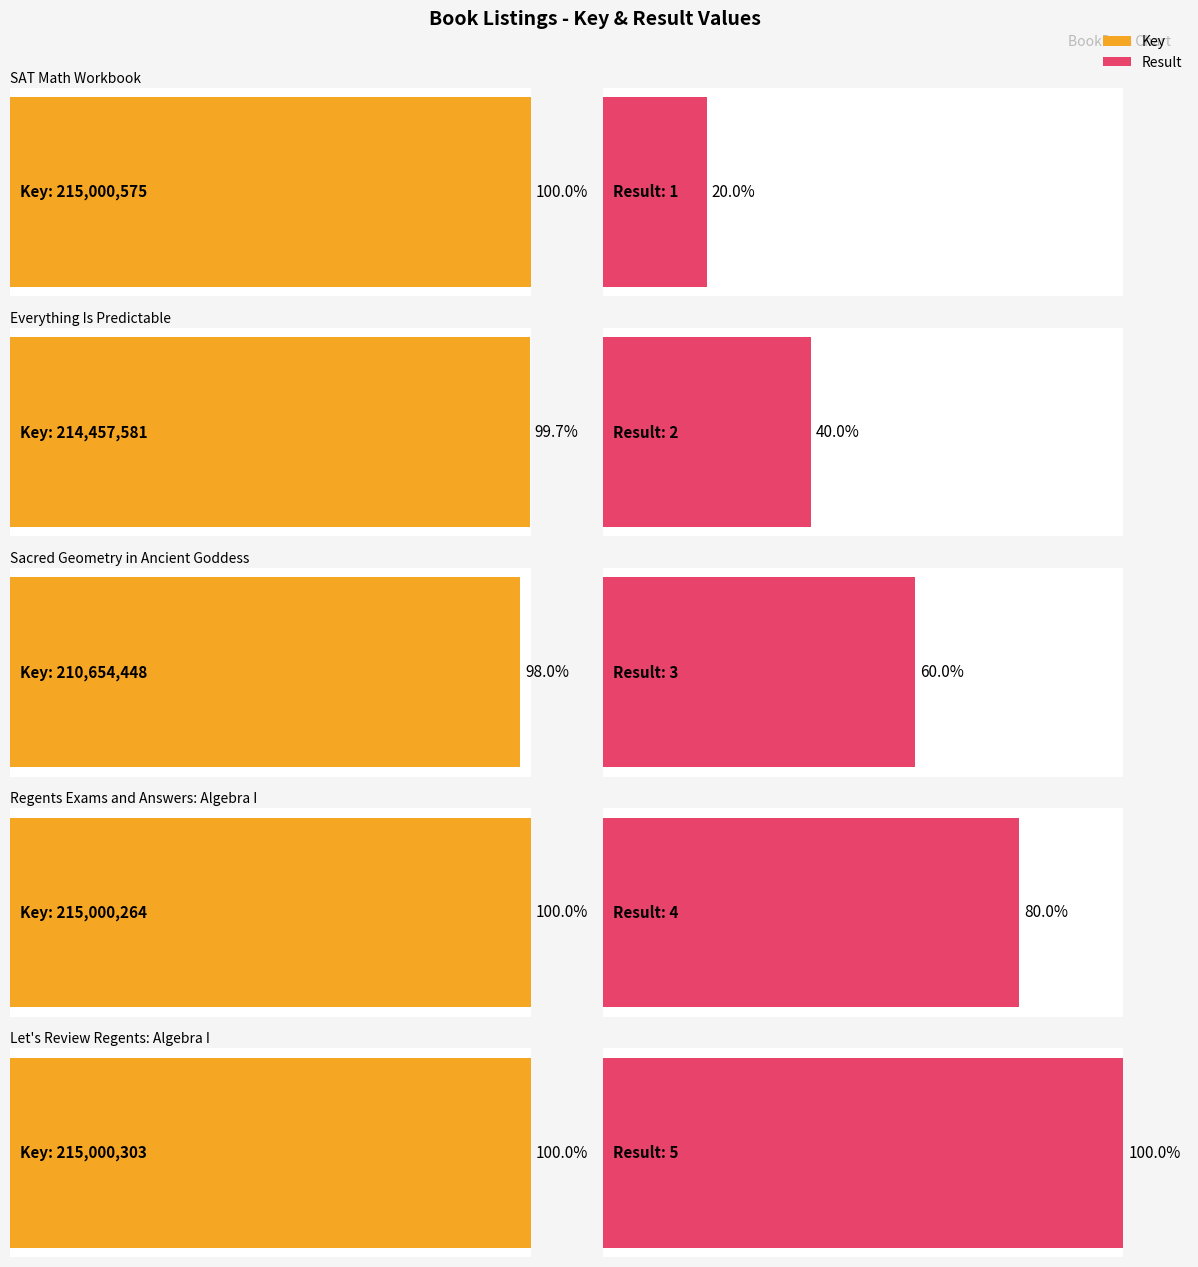

Is it true that Result equals 1 at Let's Review Regents: Algebra I?

False